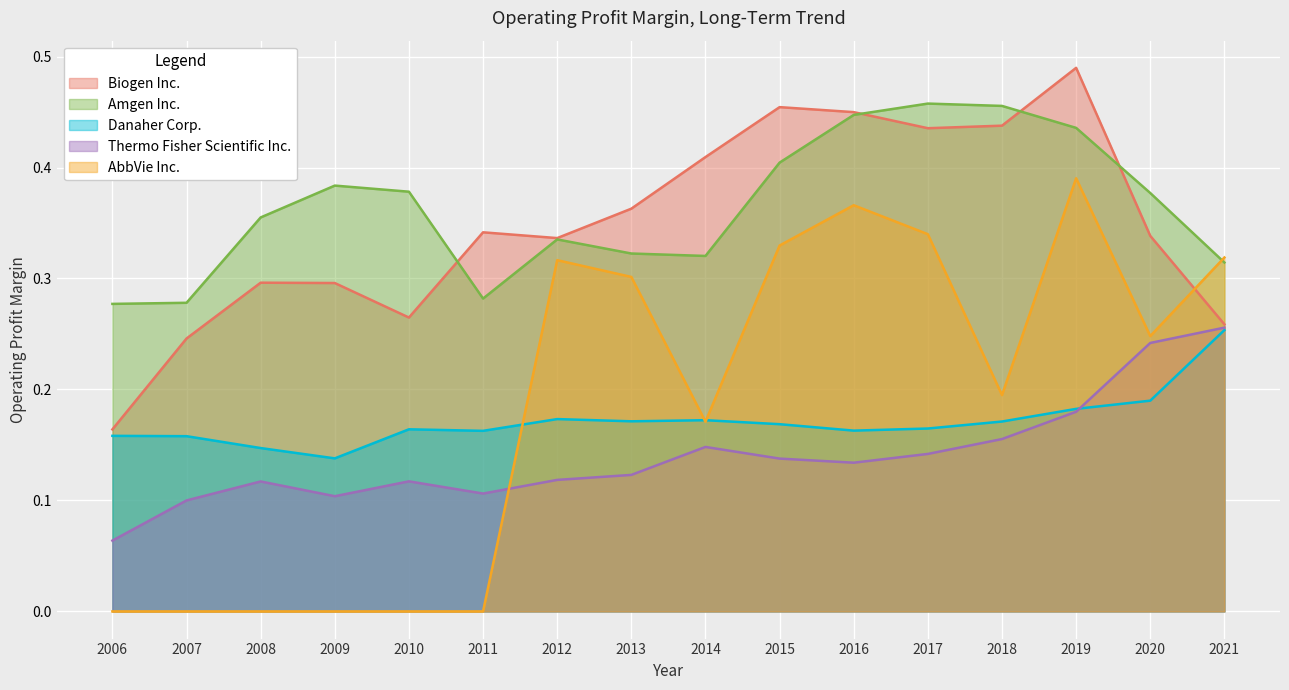

At which category is the sum across all series the highest?

2019